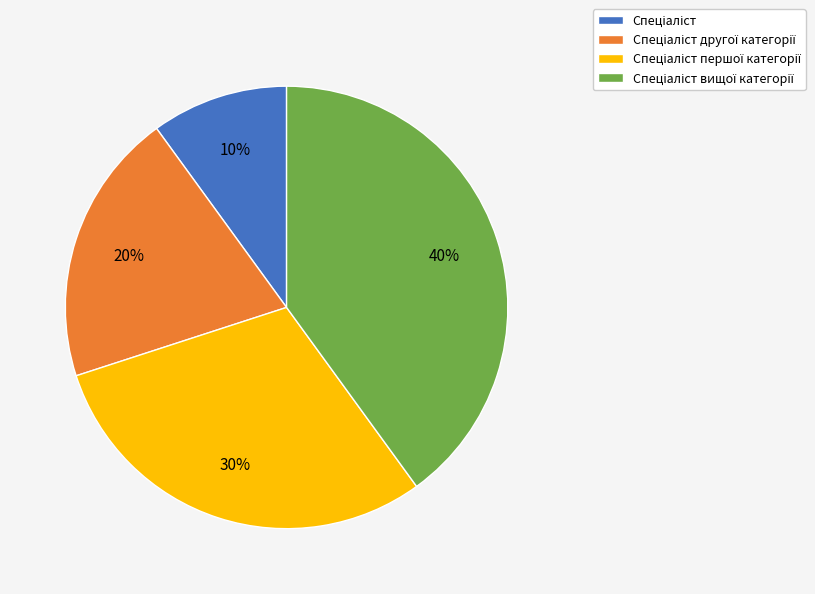

Does any single category account for the majority?

No